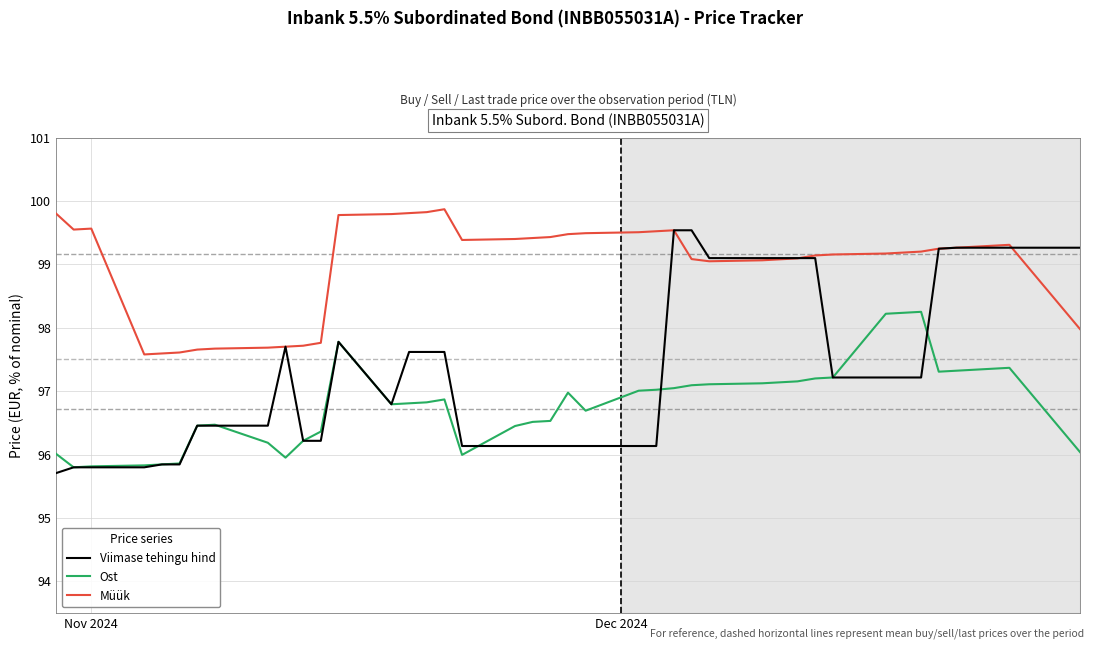

True or false: Ost and Müük cross at least once.

False